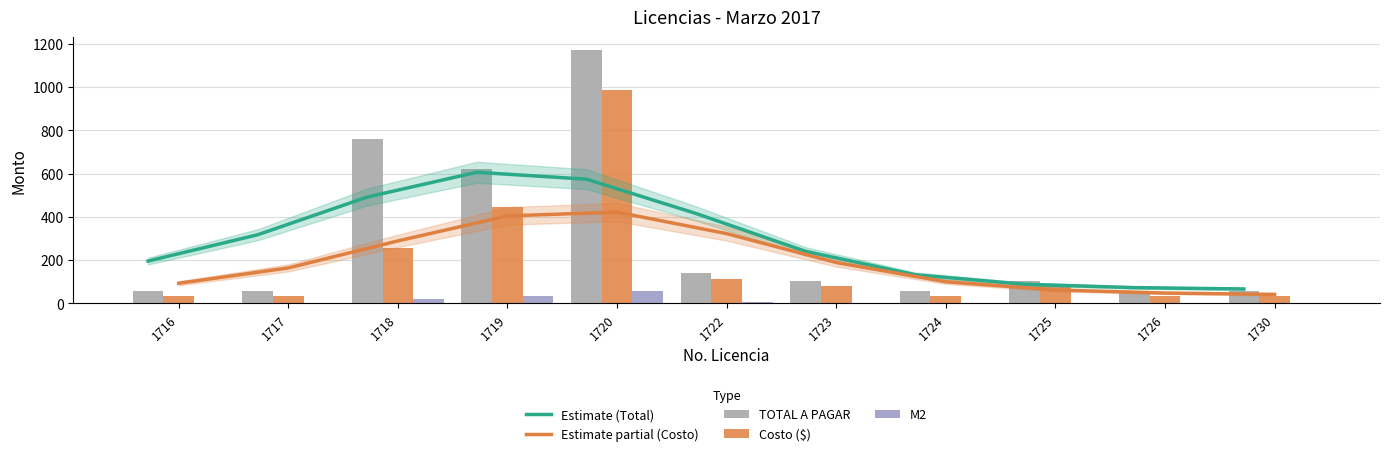

What is the value of the Estimate (Total) bar at the 3rd from the left?

491.9